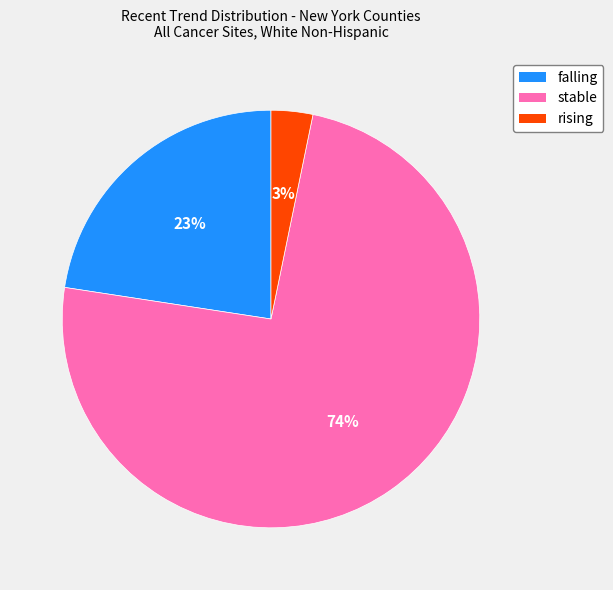

Count the number of slices in the pie.

3